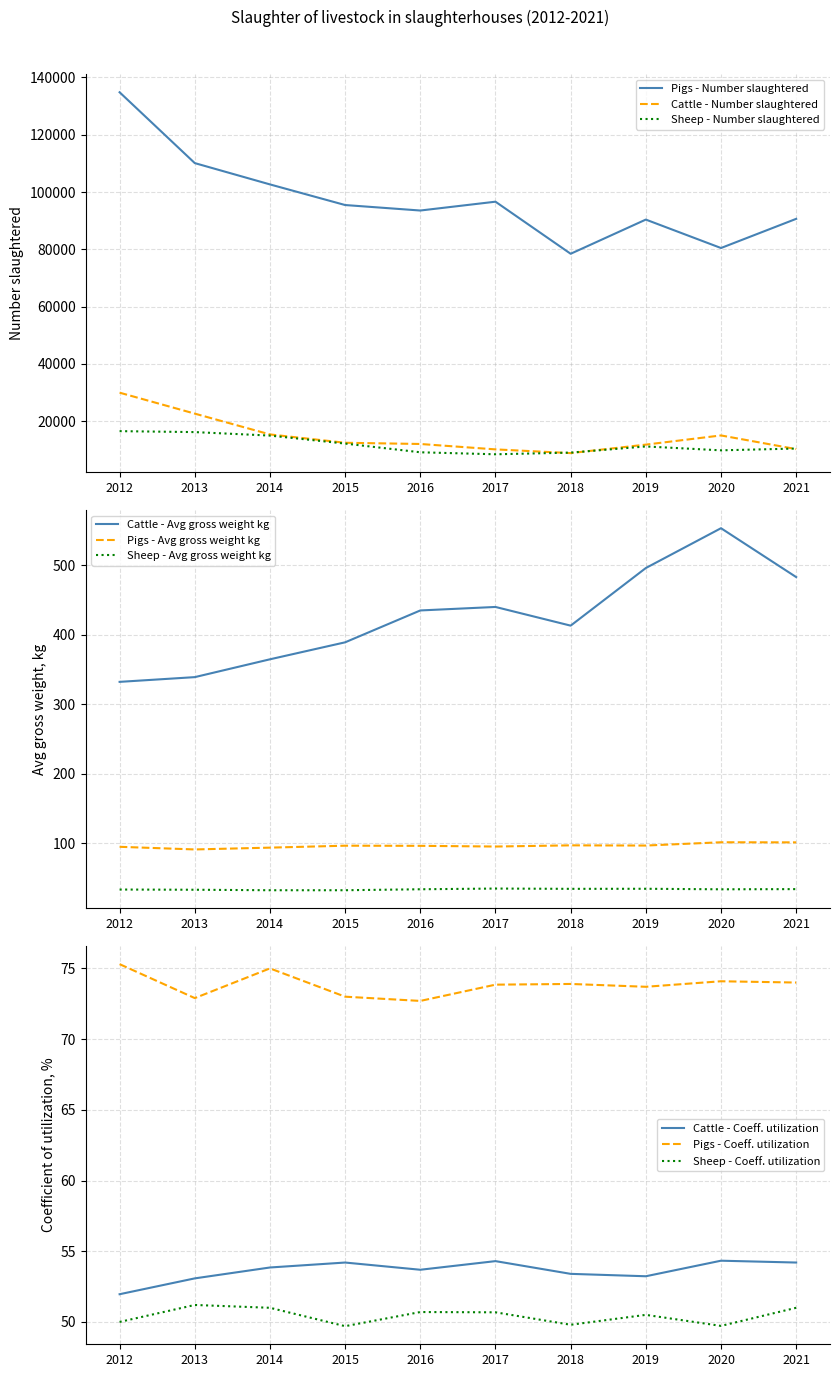

What is the spread (max minus min) of values at 2018?

78420.7